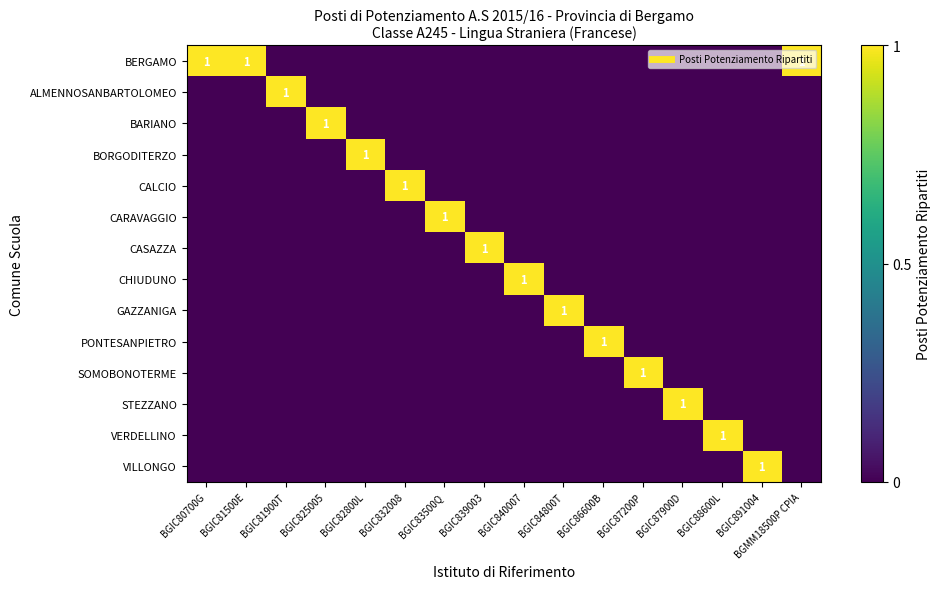

At which label does BARIANO reach its peak?

BGIC825005